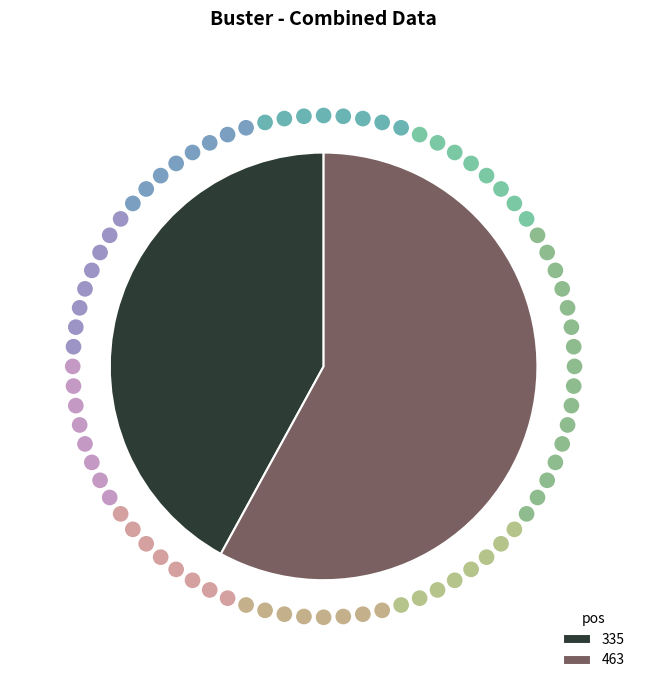

Which slice represents more than half of the pie?

463